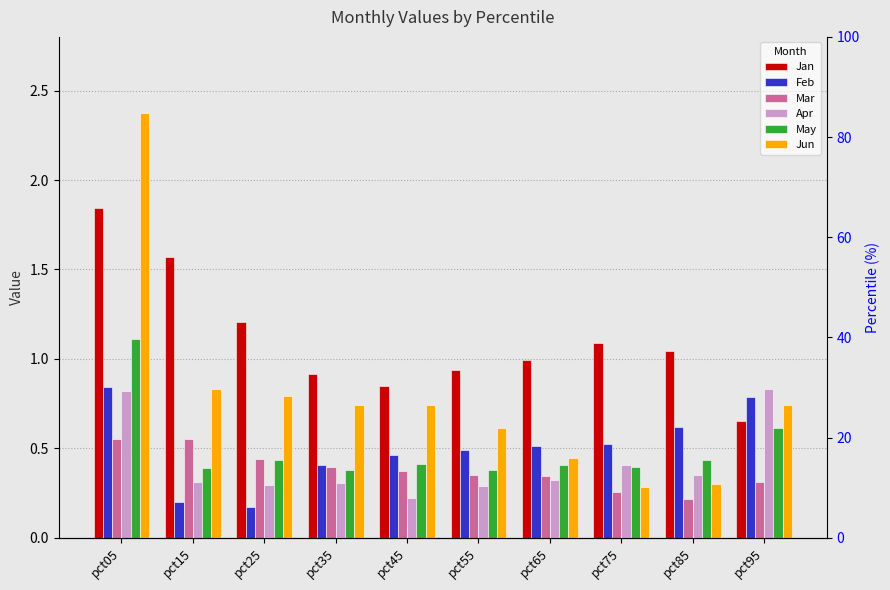

What are all the series names shown in the legend?

Jan, Feb, Mar, Apr, May, Jun